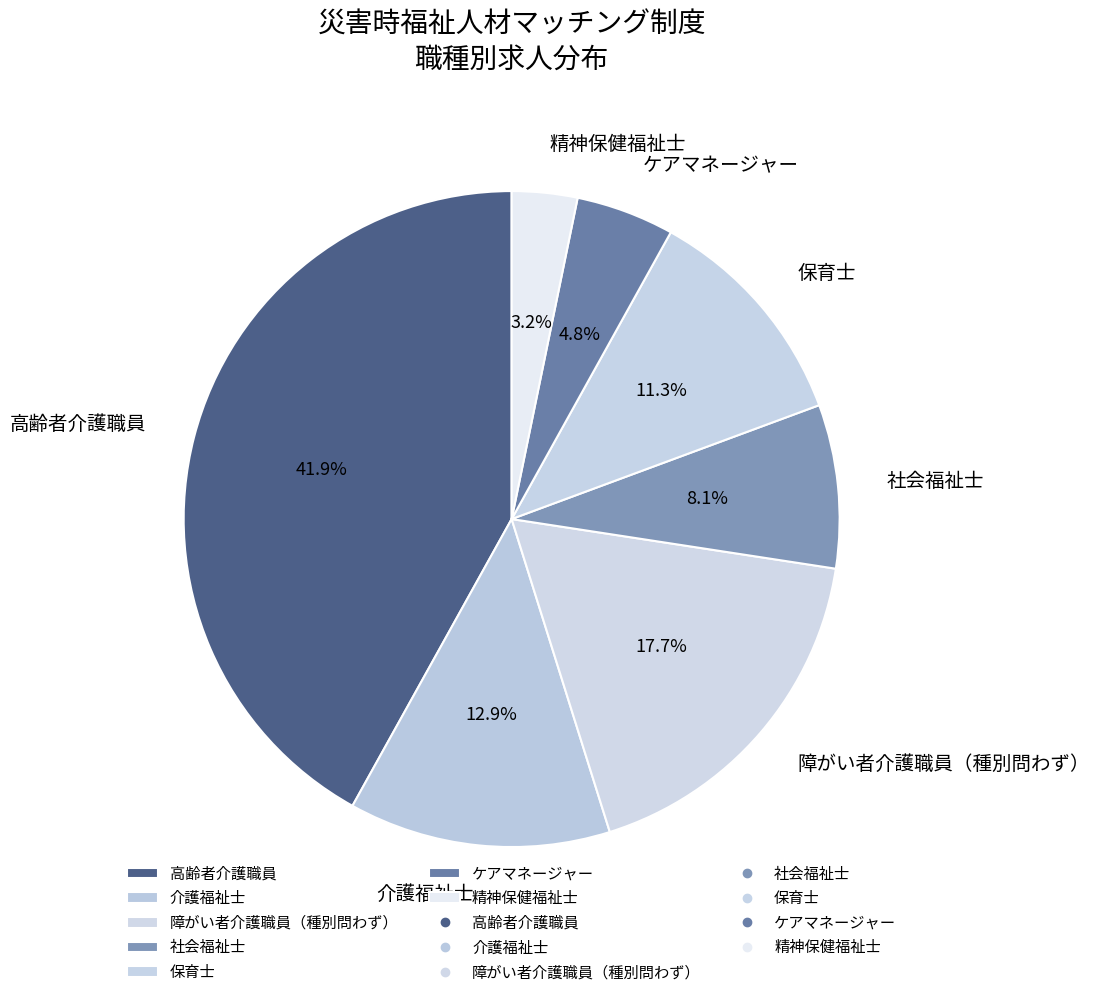

Is ケアマネージャー the majority of the pie?

No